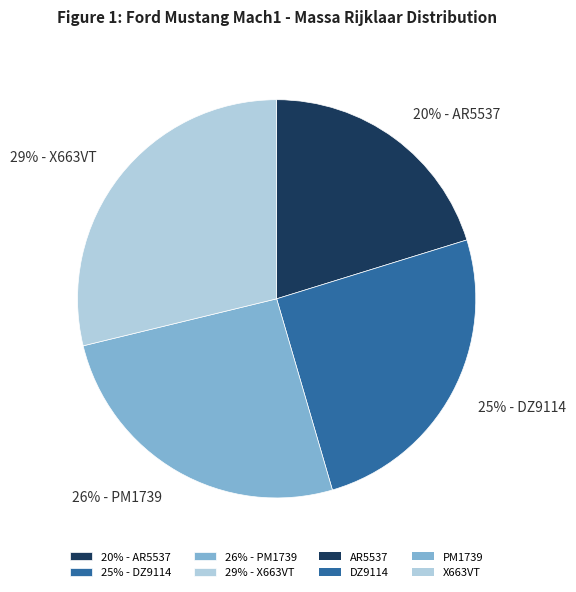

To the nearest percent, what is the combined percentage of 29% - X663VT and 20% - AR5537?

49%